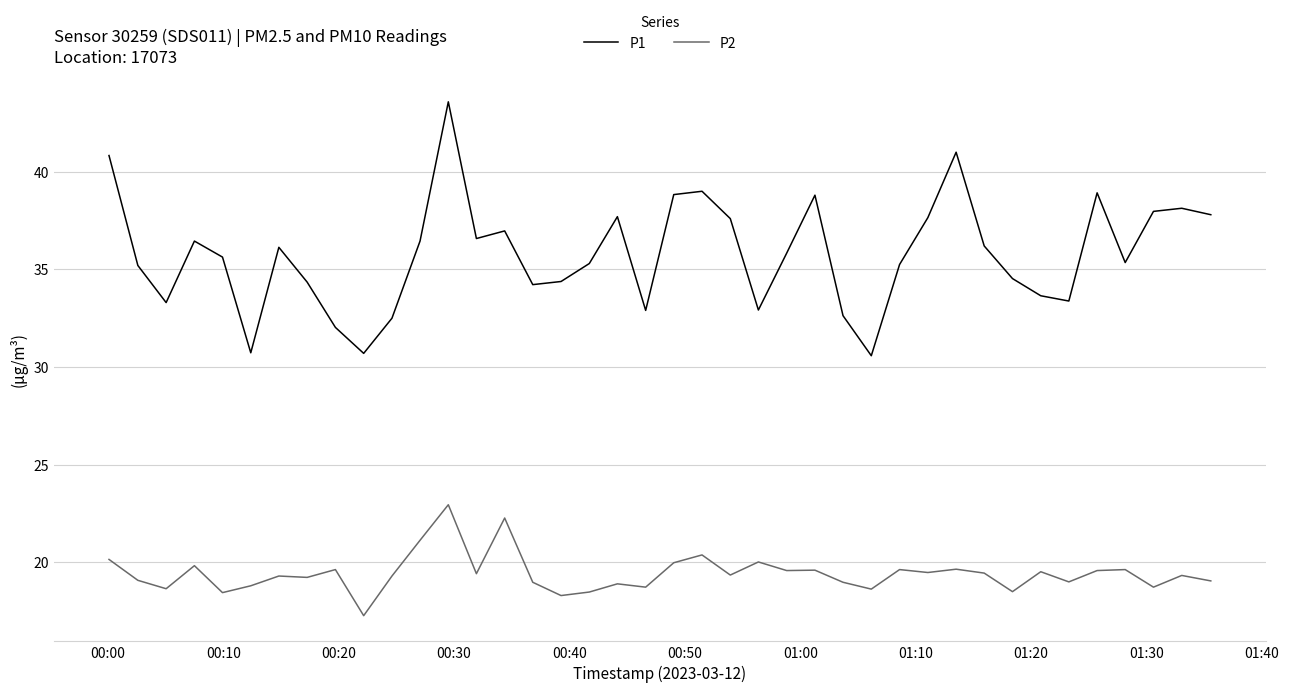

What is the difference between the maximum and minimum values in the P1 series?

13.0